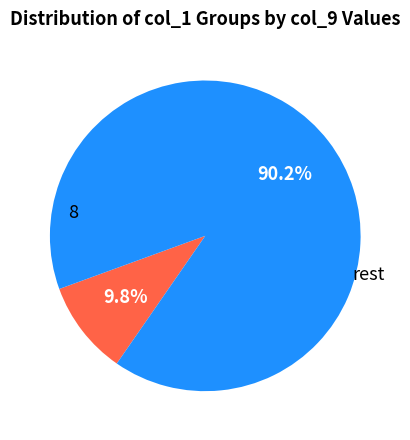

Is there a majority slice in this chart?

Yes